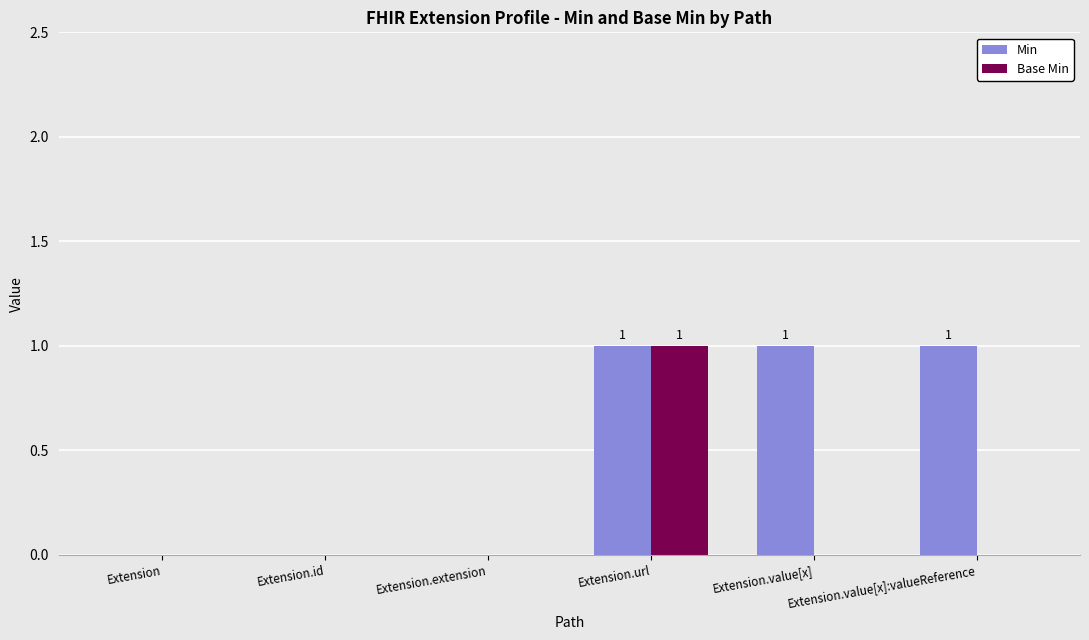

What is the sum of all Min values?

3